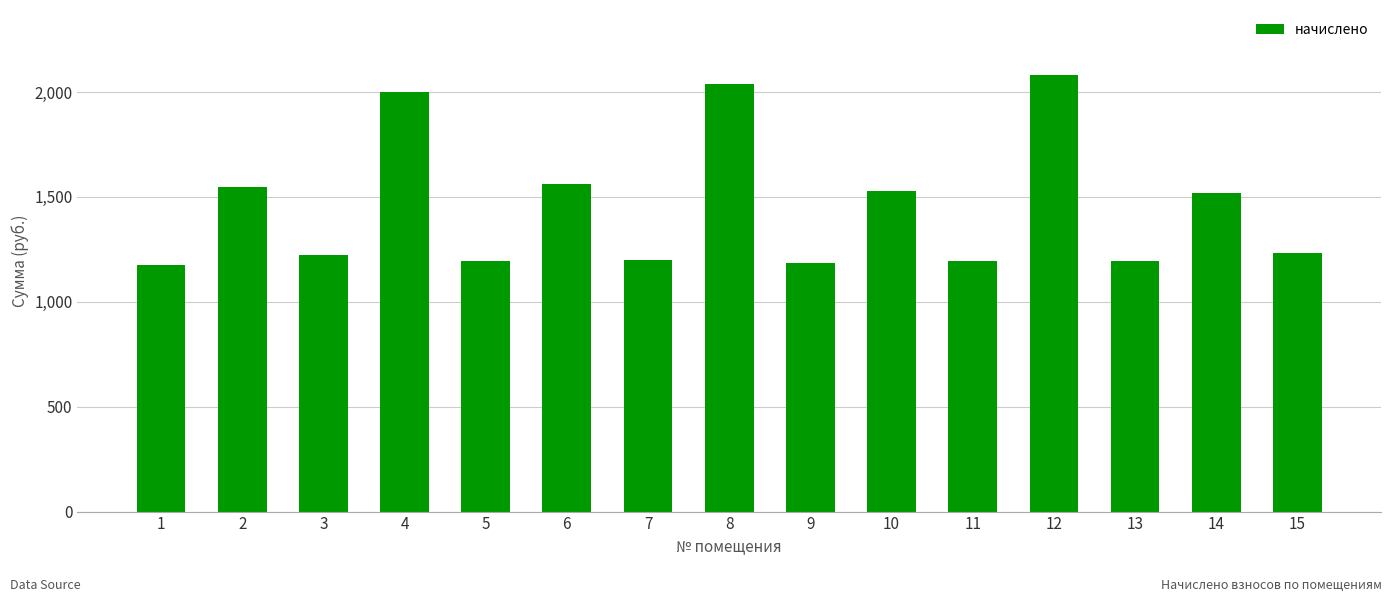

What is the value of the 9th bar from the left?

1183.5